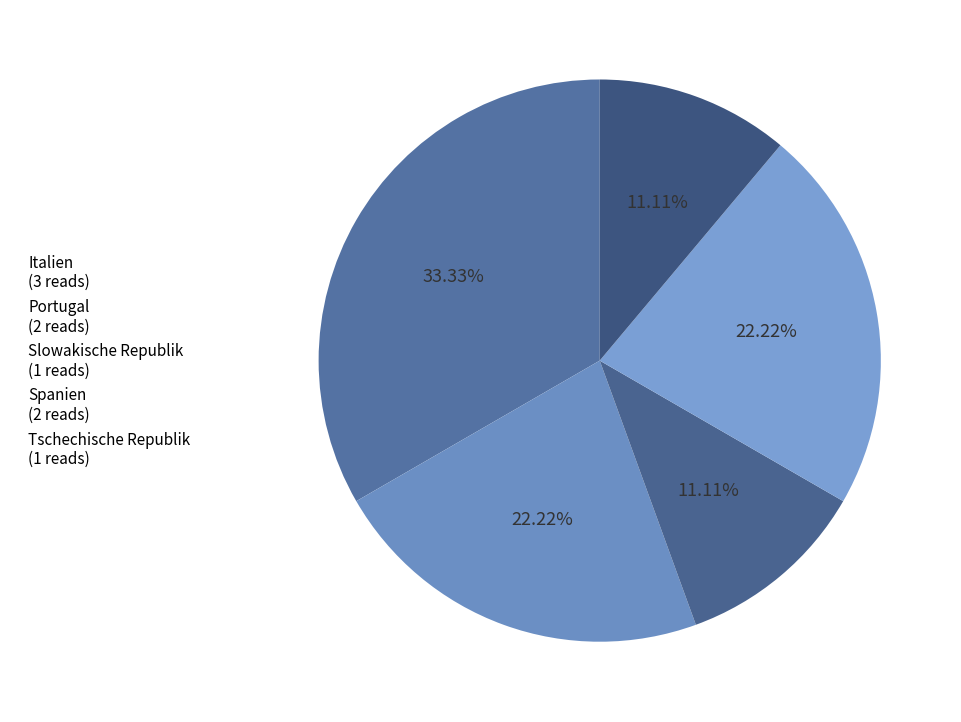

How many slices are in this pie chart?

5